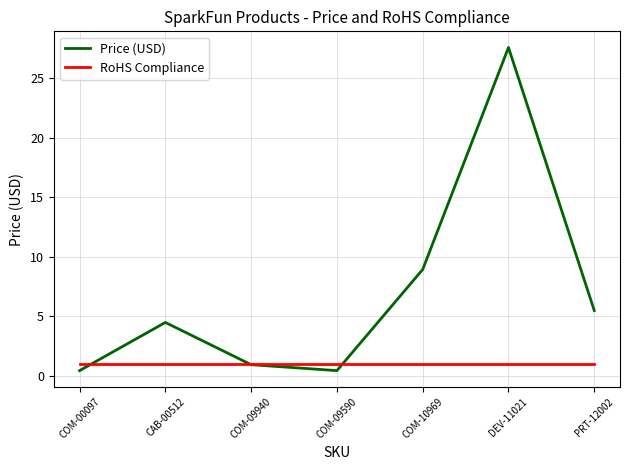

What is the difference between the highest and lowest values at PRT-12002?

4.5